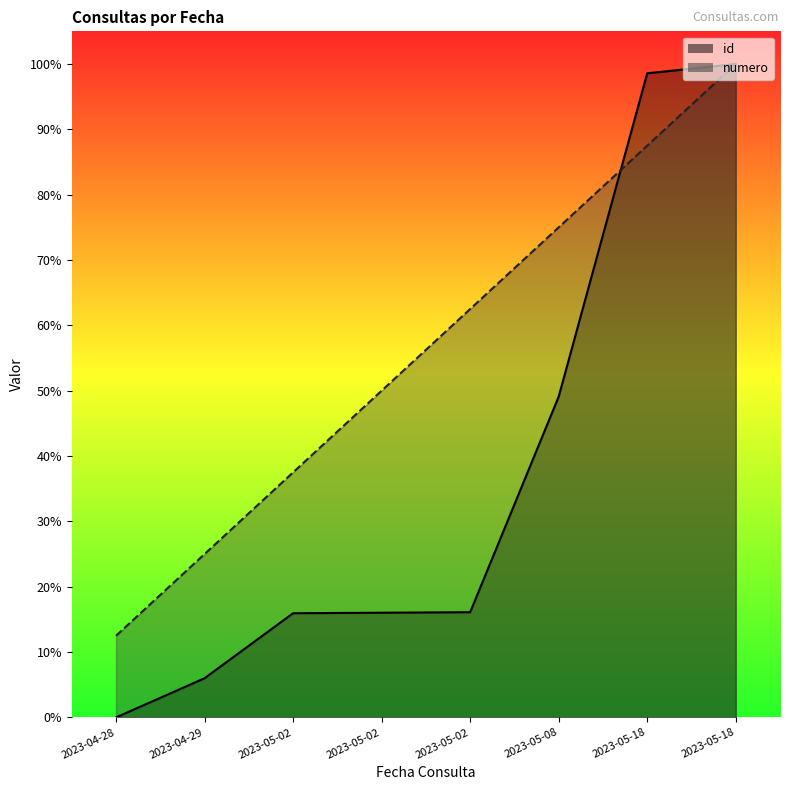

At how many categories does at least one series exceed 32?

6